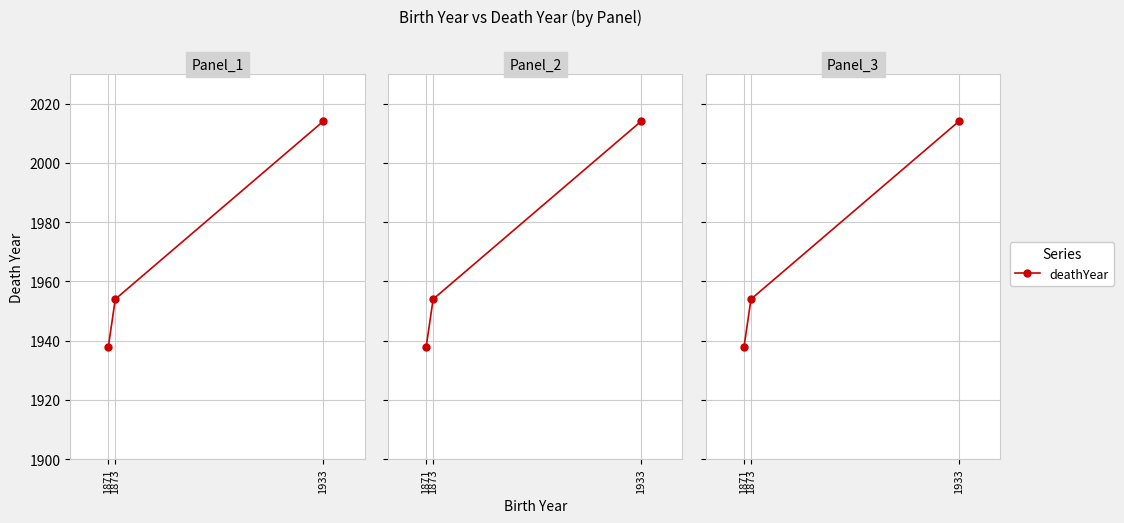

Is it true that the value at 1933 is 885?

False